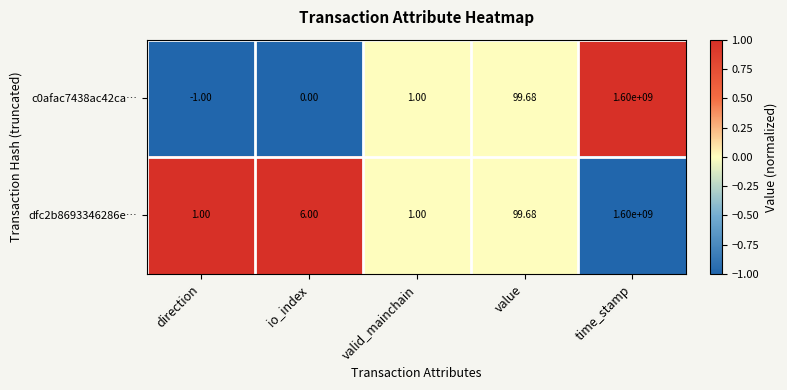

List the series in order of their overall mean, lowest first.

c0afac7438ac42ca…, dfc2b8693346286e…